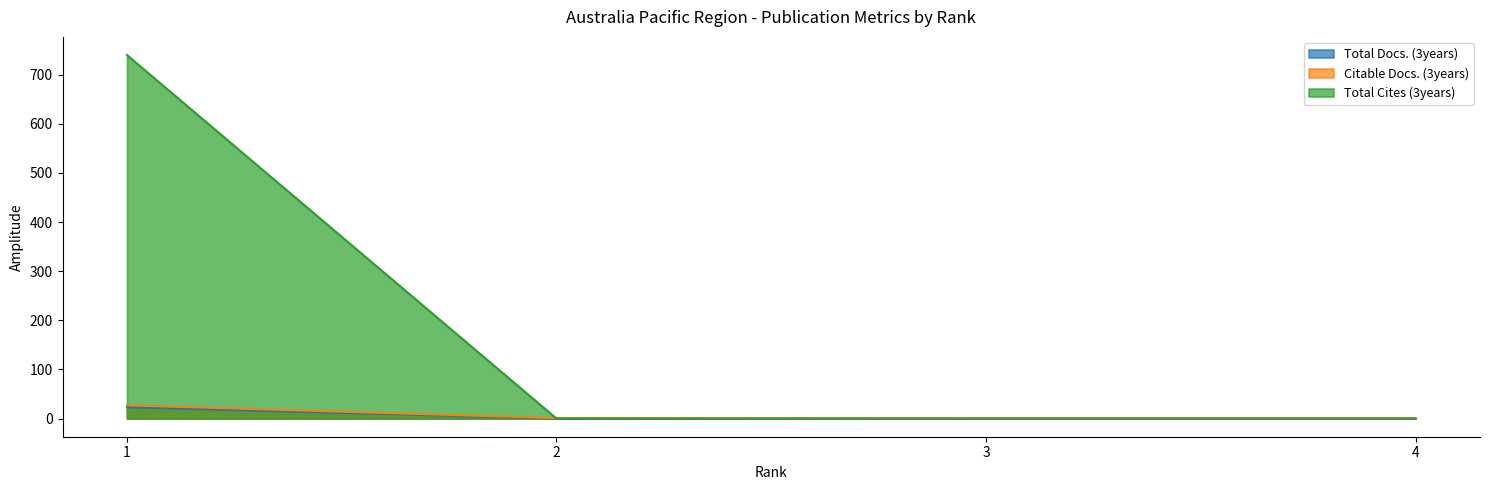

What is the spread (max minus min) of values at 2?

1